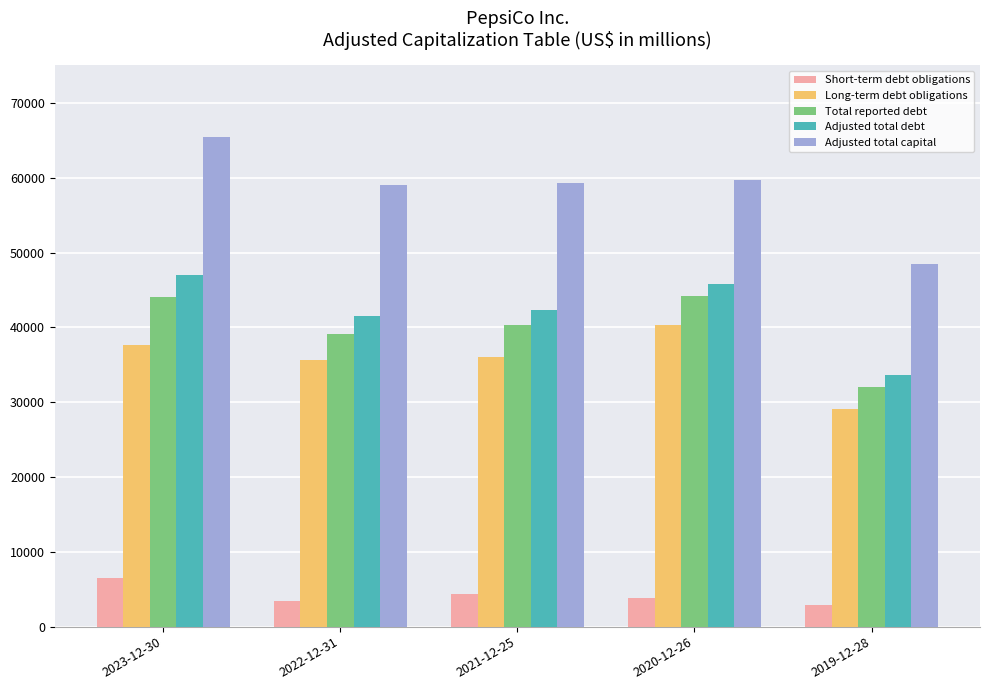

True or false: Adjusted total capital has a value of 24176 at 2023-12-30.

False